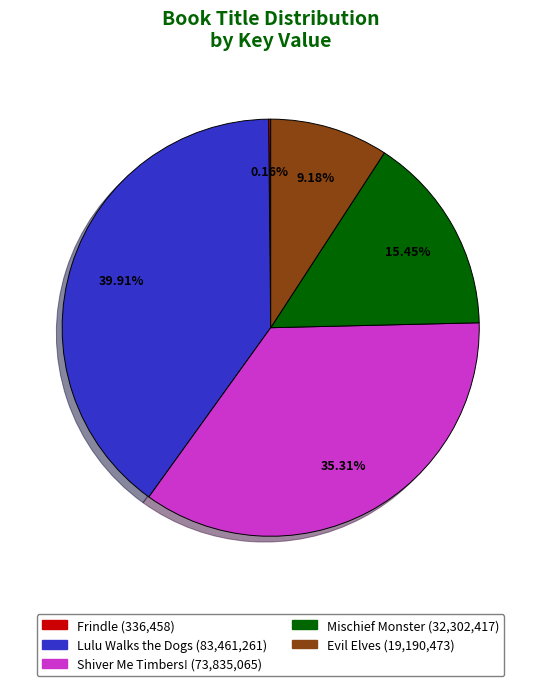

Which slice is the largest?

Lulu Walks the Dogs